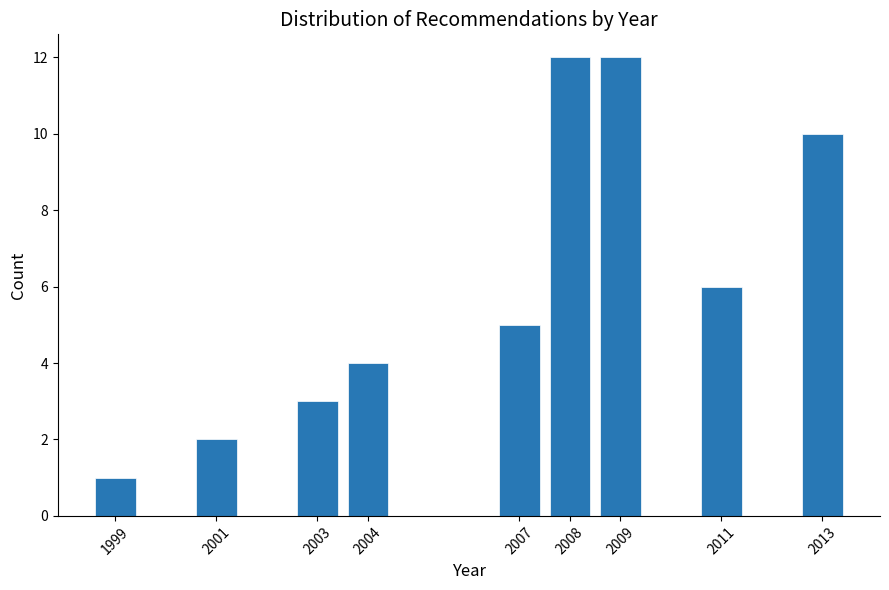

Reading left to right, transcribe all the data shown in this chart.

1999=1	2001=2	2003=3	2004=4	2007=5	2008=12	2009=12	2011=6	2013=10